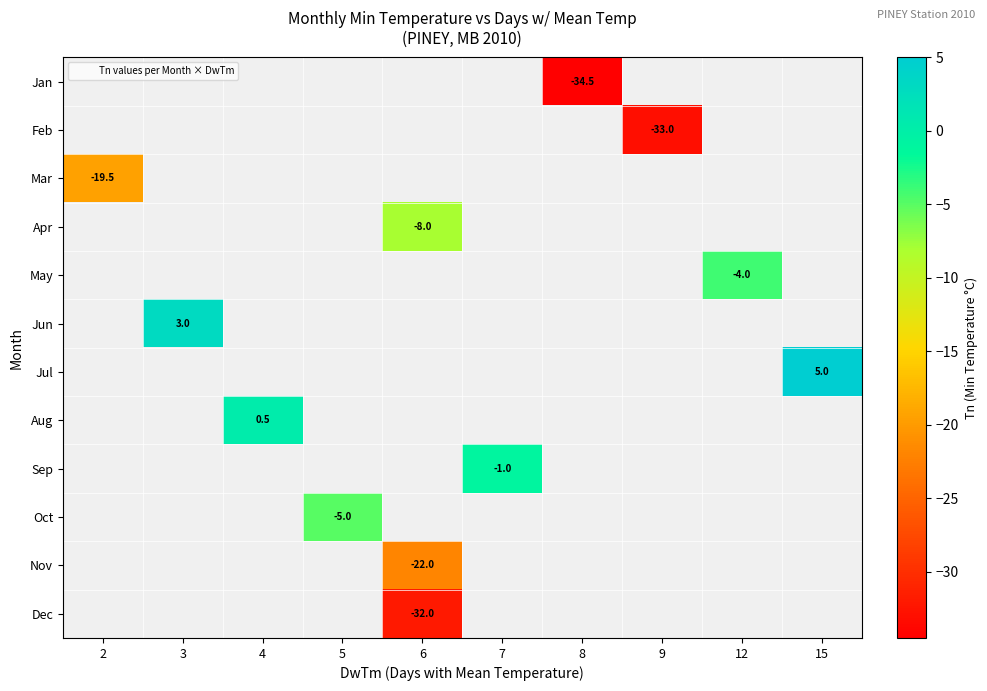

What is the smallest value displayed?

-34.5